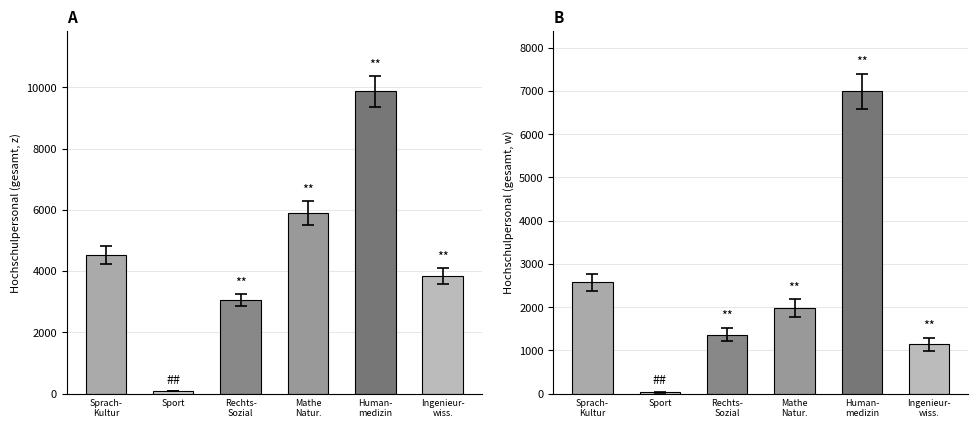

What is the difference between the maximum and second lowest values in the z (male+female total) series?

6800